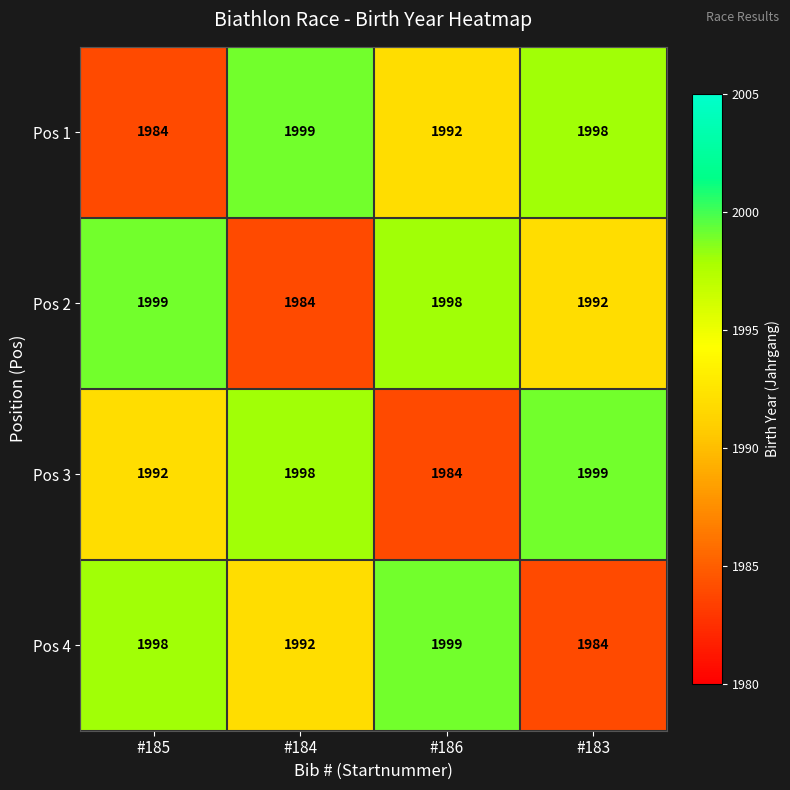

Count the number of data series in this chart.

4